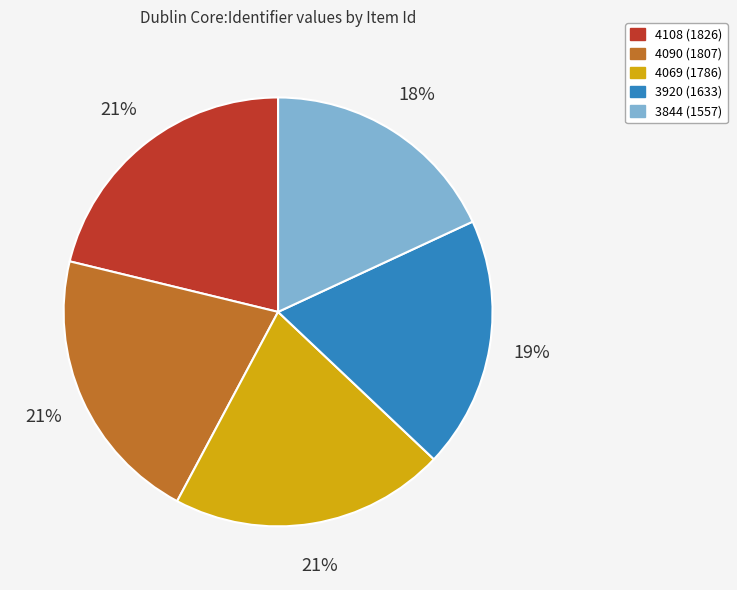

Is the sum of 4069 and 4090 greater than half?

No